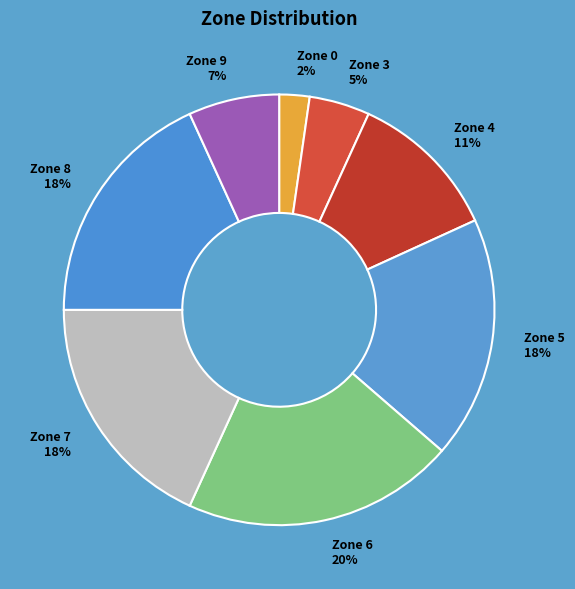

To the nearest percent, what is the average slice percentage?

12%